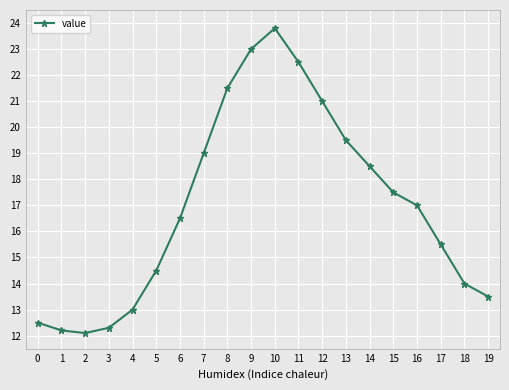

Reading right to left, what are all the values shown in this chart?

19=13.5	18=14.0	17=15.5	16=17.0	15=17.5	14=18.5	13=19.5	12=21.0	11=22.5	10=23.8	9=23.0	8=21.5	7=19.0	6=16.5	5=14.5	4=13.0	3=12.3	2=12.1	1=12.2	0=12.5